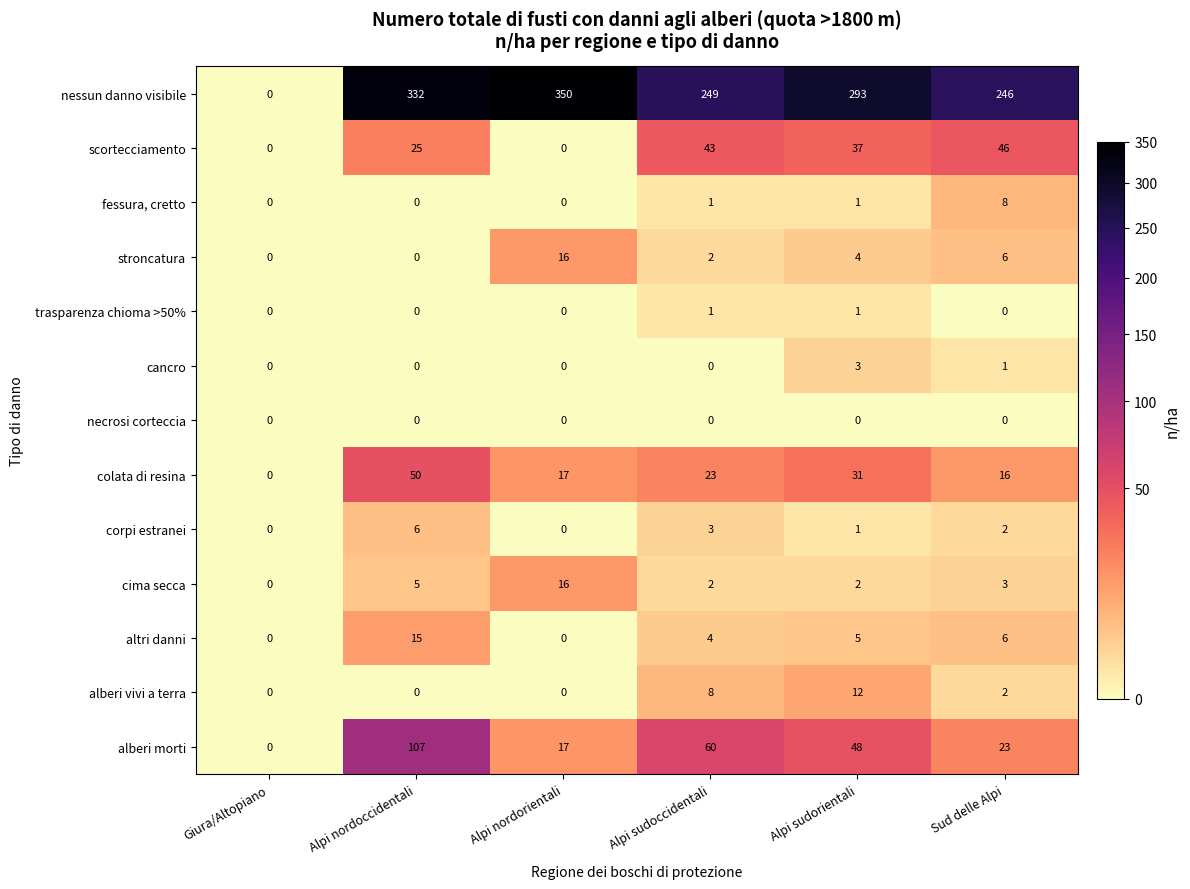

The value of cima secca at Giura/Altopiano is 9. True or false?

False